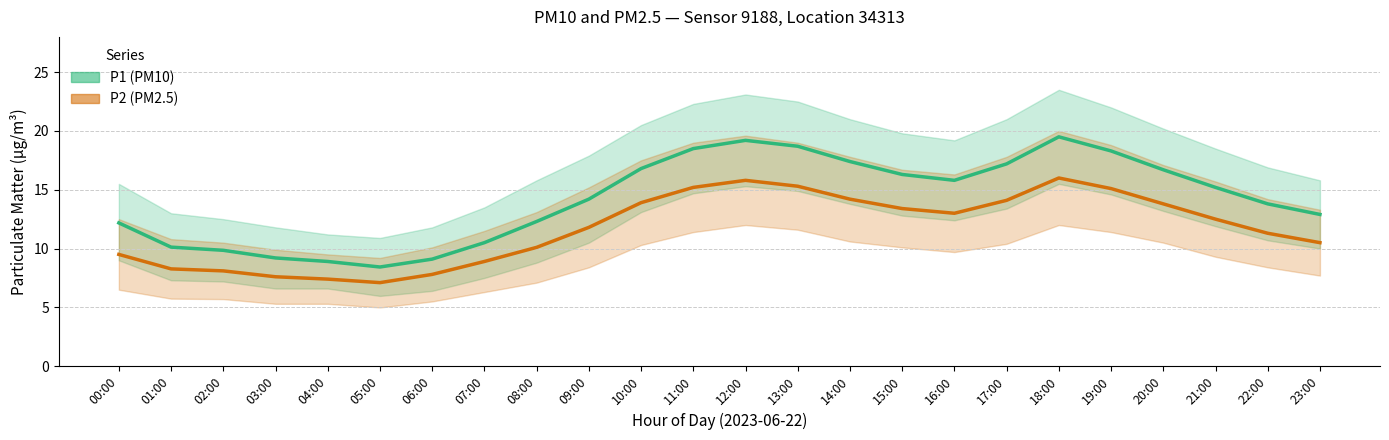

What is the label of the 18th point from the right?

06:00